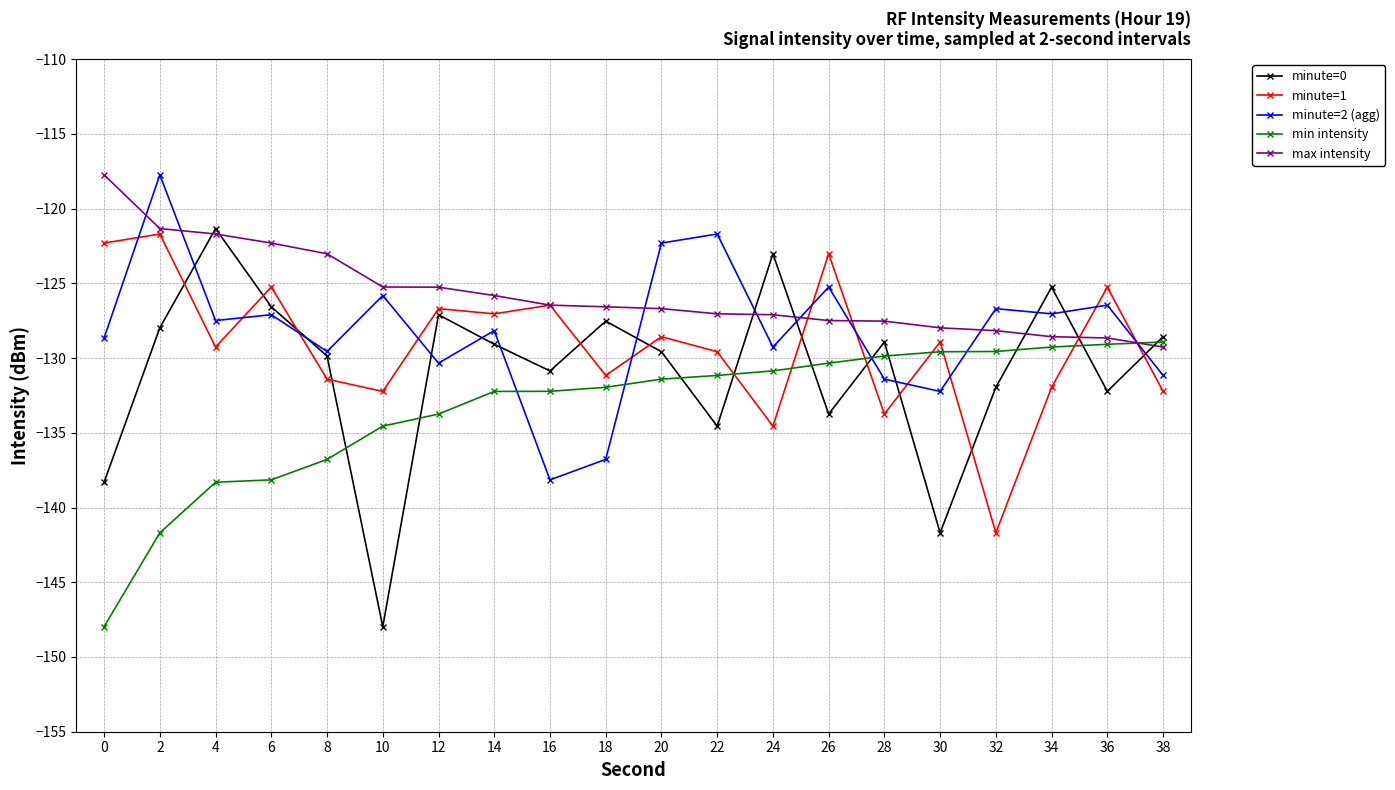

Between 4 and 20, which series saw the biggest shift?

minute=0